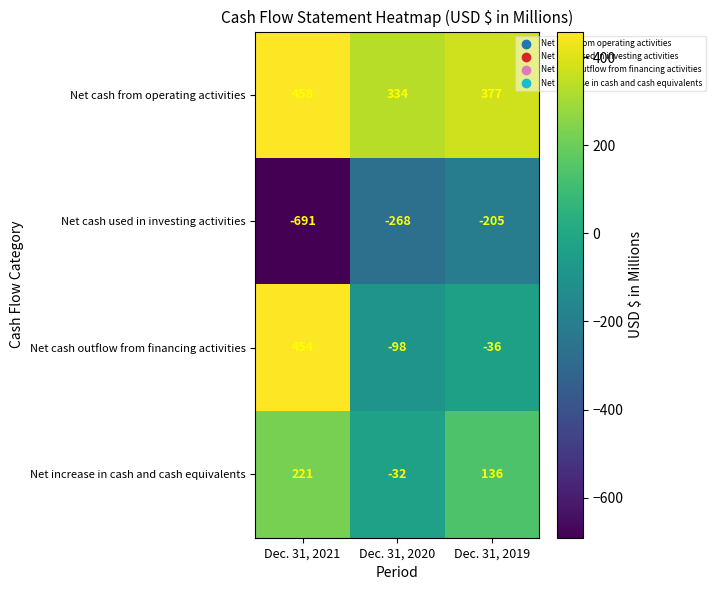

How many data points in Net increase in cash and cash equivalents are less than 136?

1